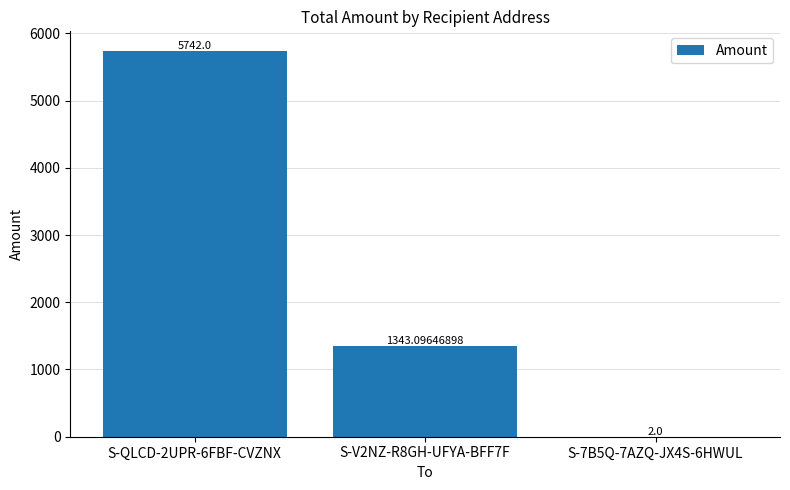

Which has a higher value, S-7B5Q-7AZQ-JX4S-6HWUL or S-V2NZ-R8GH-UFYA-BFF7F?

S-V2NZ-R8GH-UFYA-BFF7F